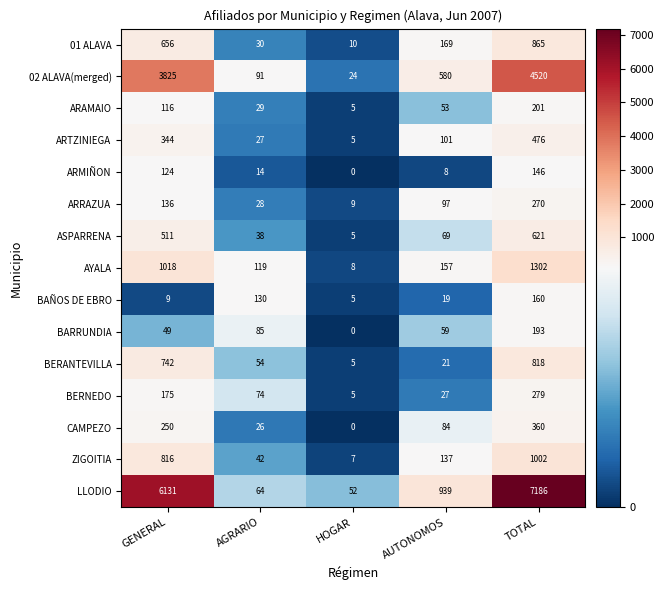

What is the spread (max minus min) of values at HOGAR?

52